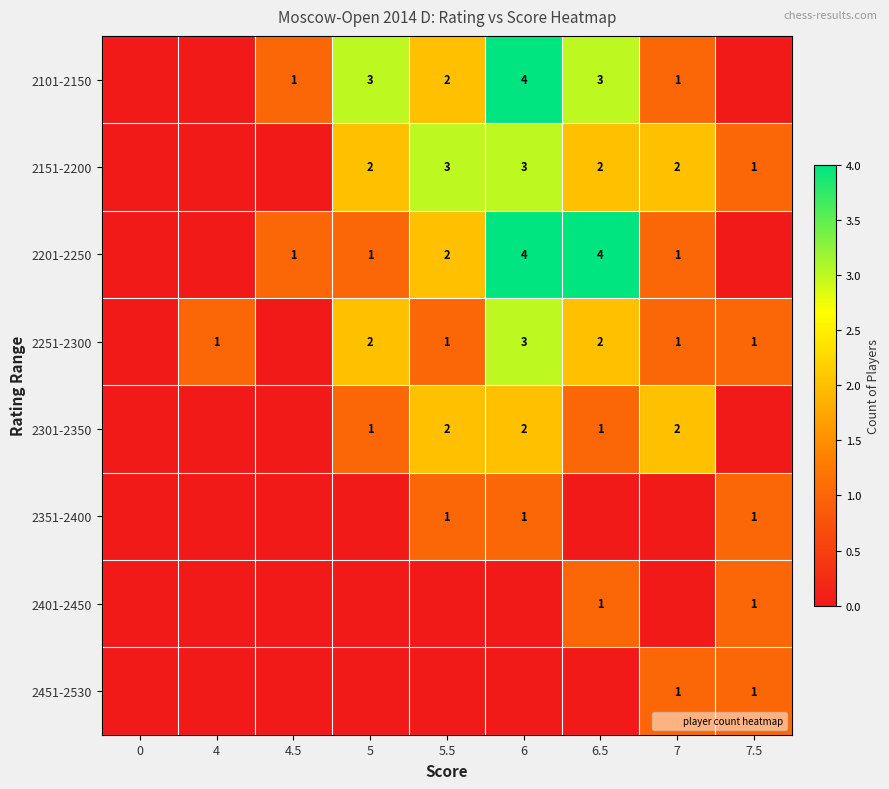

How many distinct data groups are displayed?

8